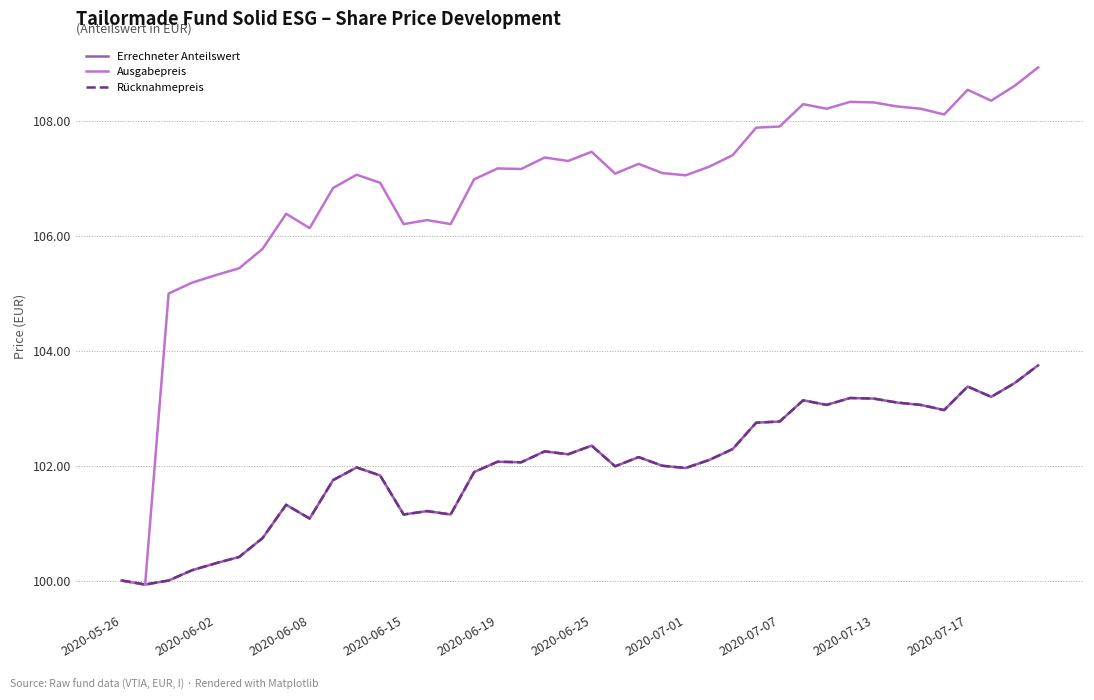

How many interior local peaks does the Ausgabepreis series have?

10